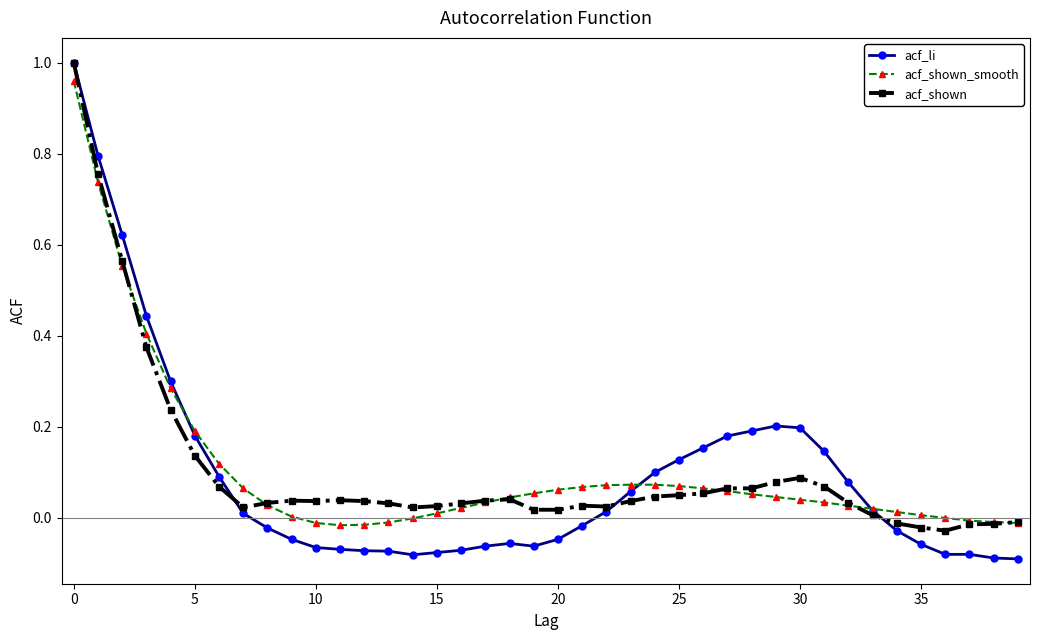

Which series has the largest range (max minus min)?

acf_li